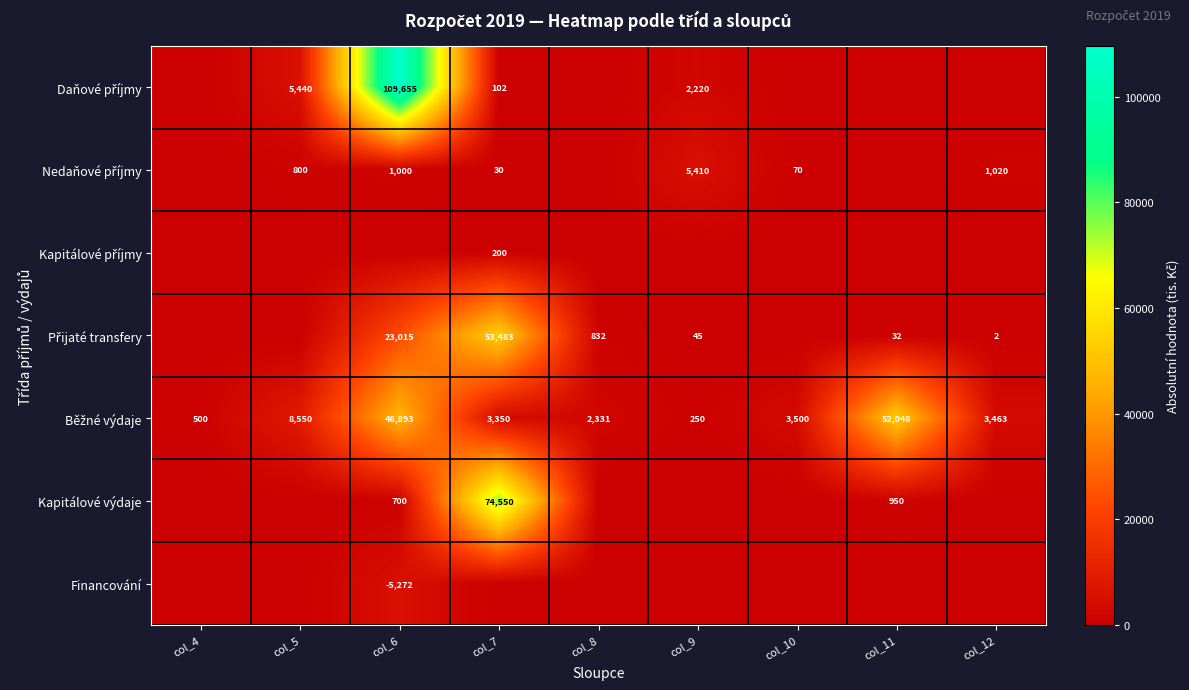

How many values in the Běžné výdaje series exceed 3462?

5